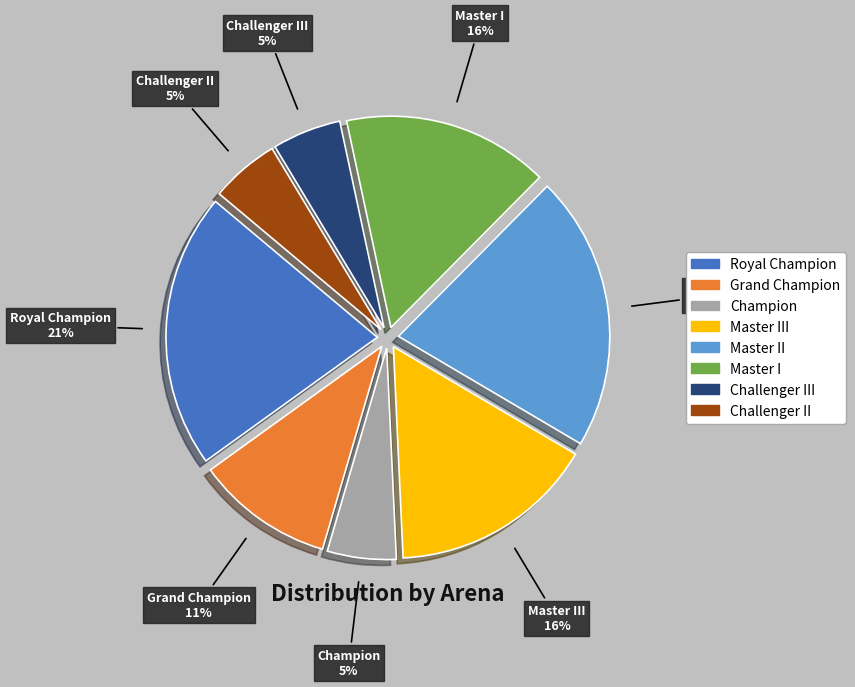

What percentage is the Royal Champion slice, to the nearest percent?

21%